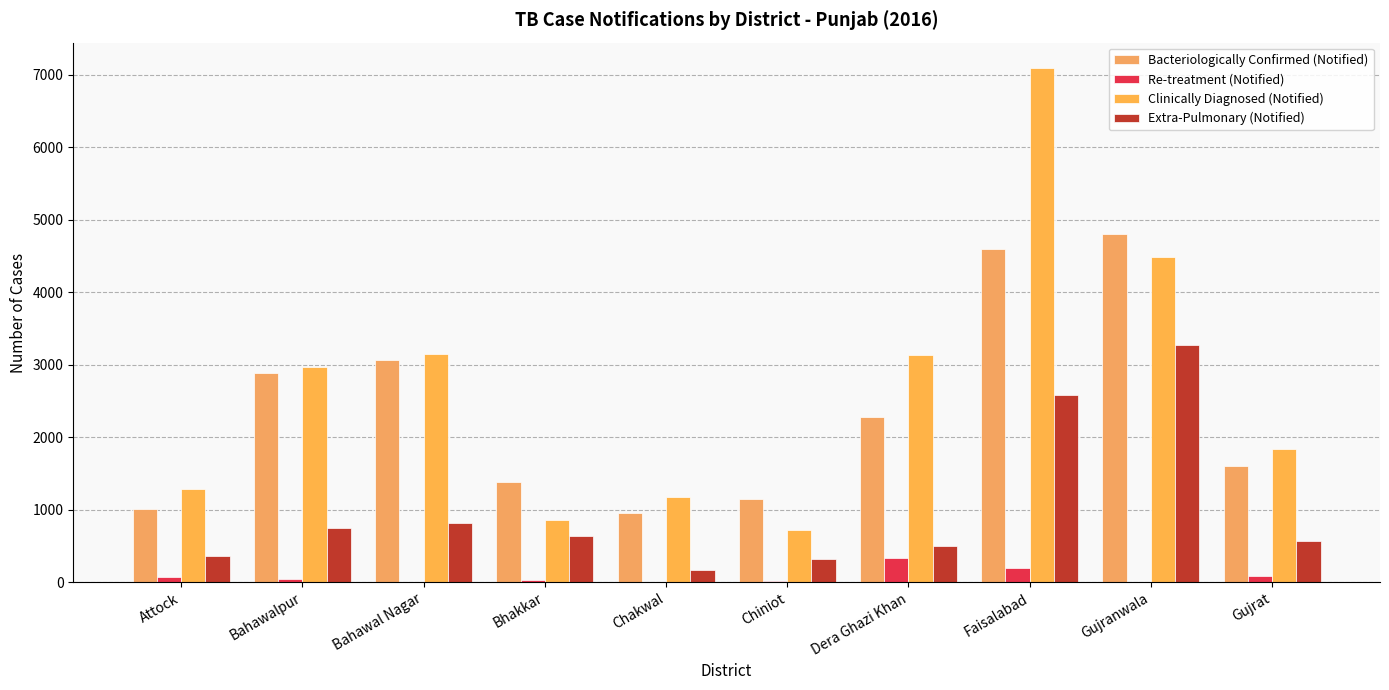

Are the bars horizontal?

No